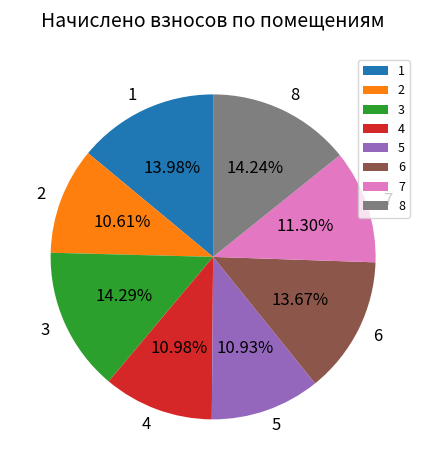

The 4 slice represents 21% of the pie. True or false?

False